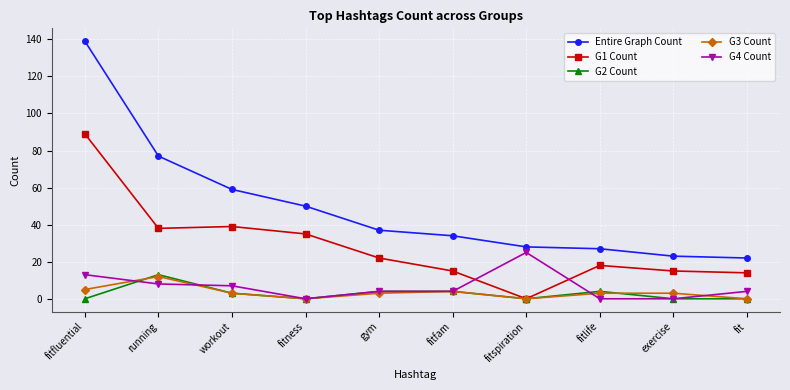

True or false: G2 Count and Entire Graph Count cross at least once.

False